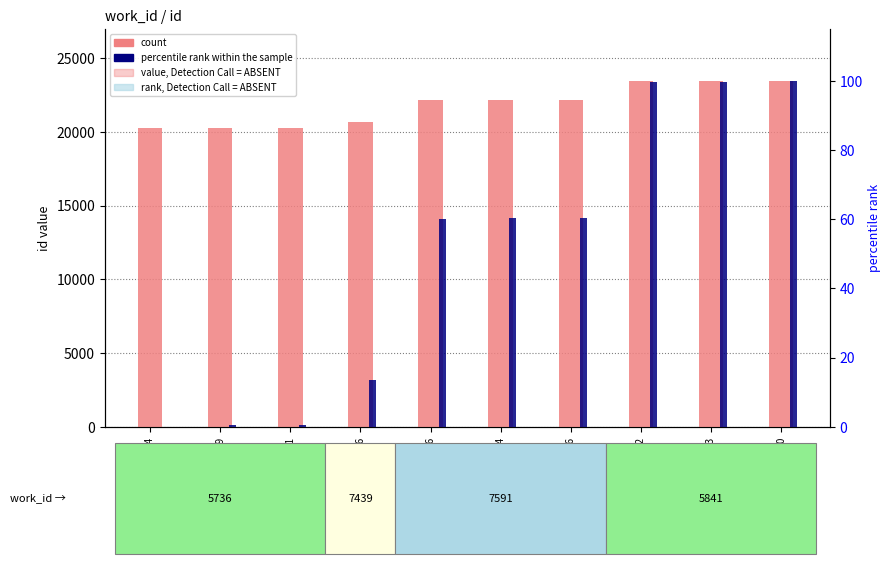

Which has a higher value, 20706 or 23453?

23453